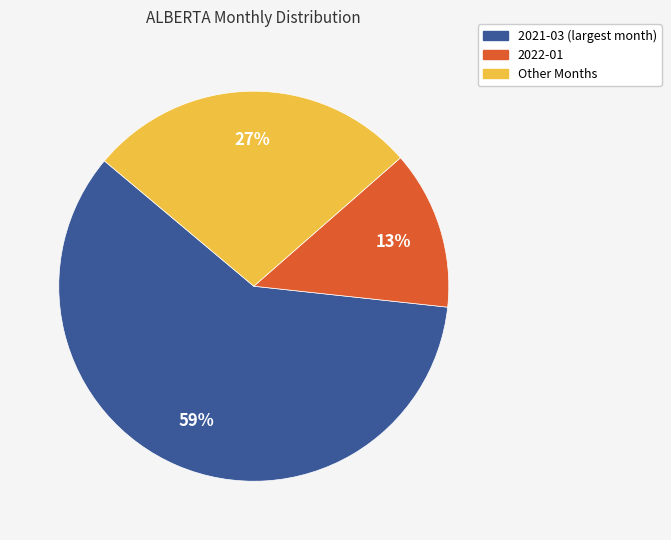

Count the number of slices in the pie.

3